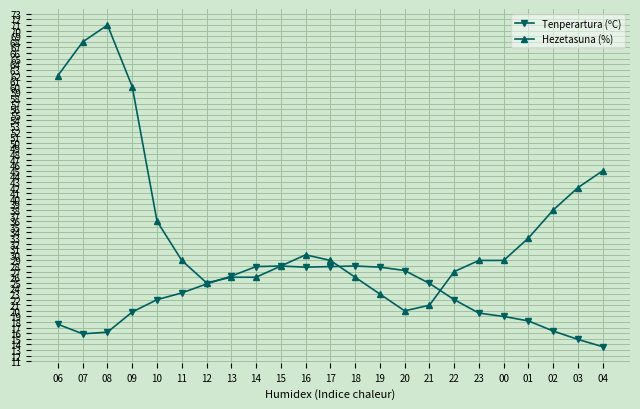

Is this an area chart (filled region under the line)?

No